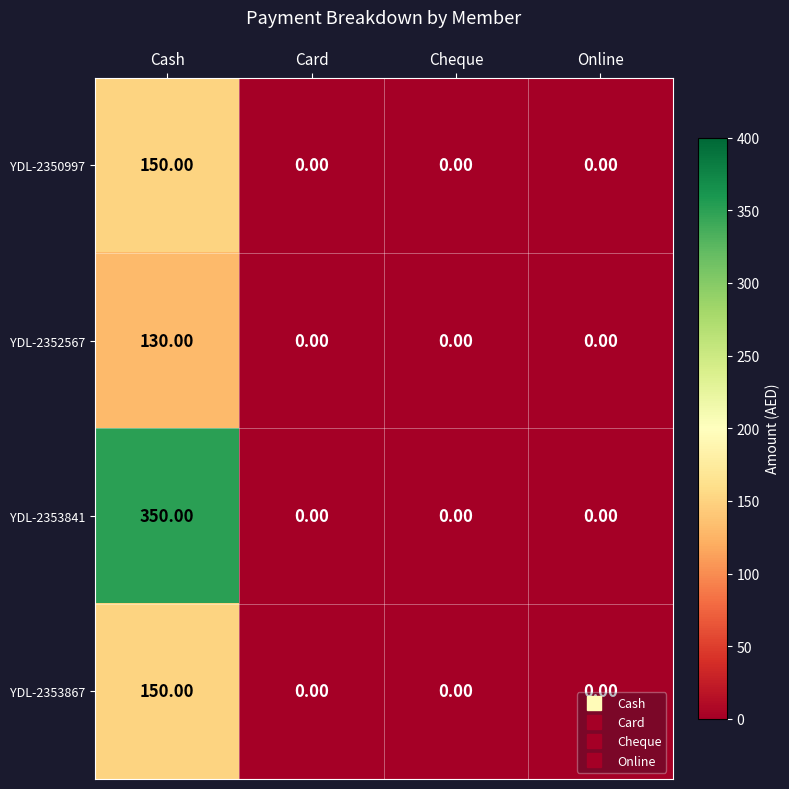

What is the difference between the maximum and minimum values in the YDL-2352567 series?

130